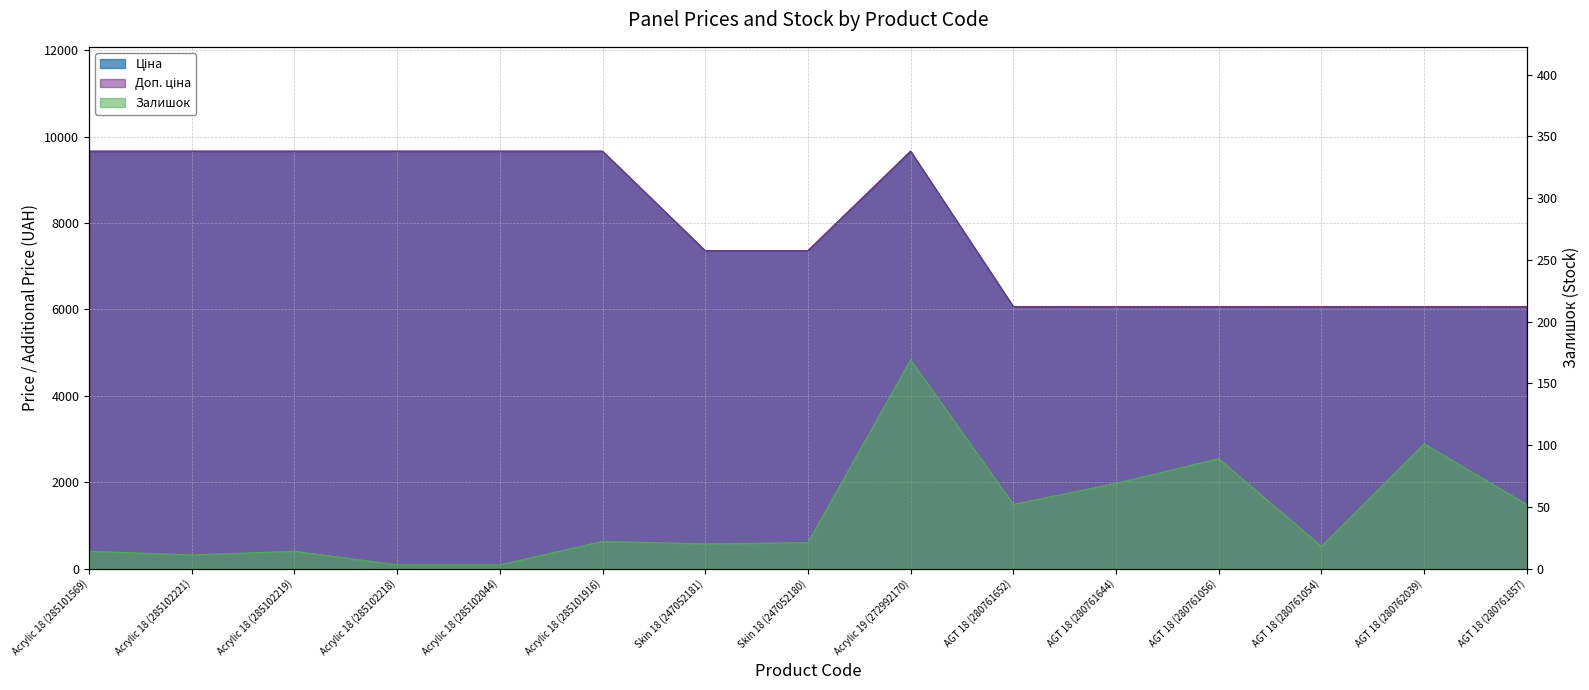

What is the smallest value displayed?

3.0